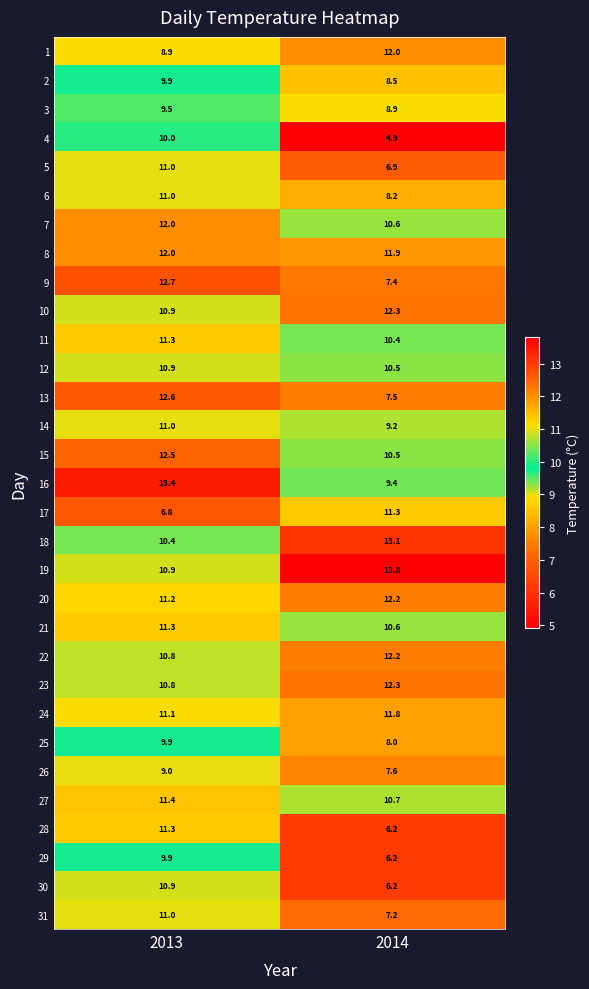

Where does the 21 series first go above 11?

2013